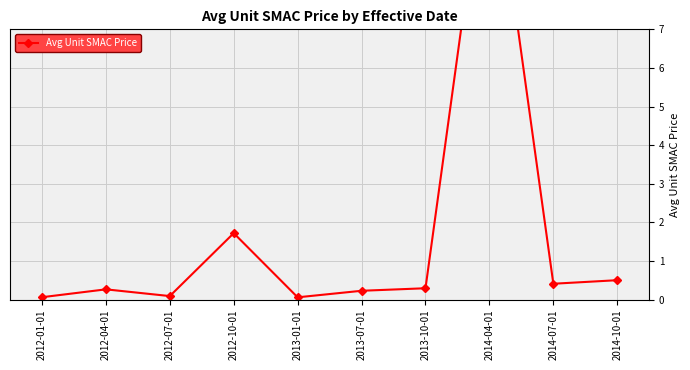

What is the difference between the values at 2014-07-01 and 2013-01-01?

0.4